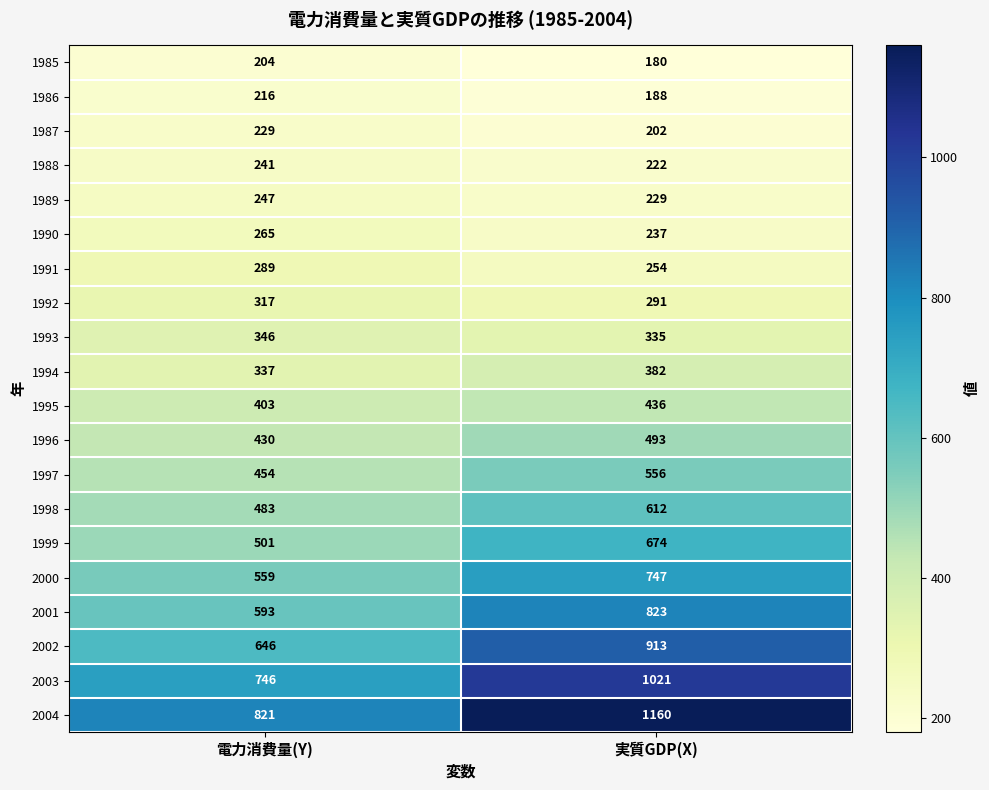

At which label is 1987 closest to 215?

実質GDP(X)